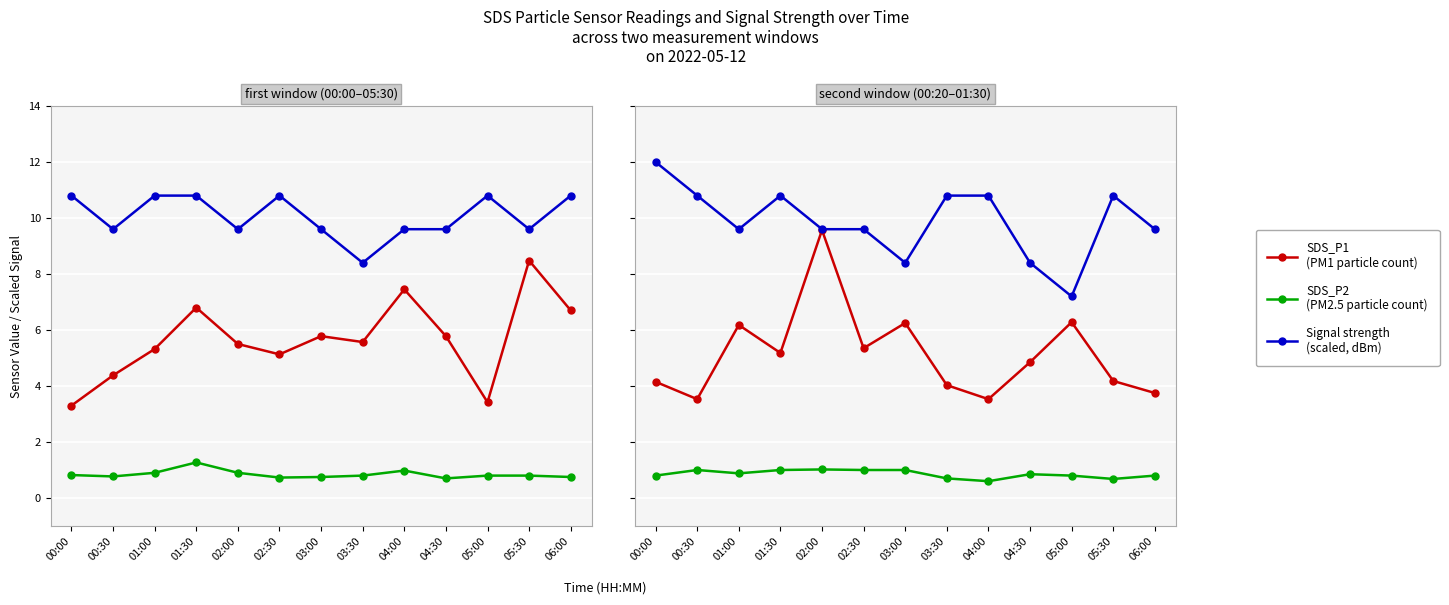

Reading left to right, extract all data points from this chart.

SDS_P1 (first window): 00:00=3.3	00:30=4.4	01:00=5.3	01:30=6.8	02:00=5.5	02:30=5.1	03:00=5.8	03:30=5.6	04:00=7.5	04:30=5.8	05:00=3.4	05:30=8.5	06:00=6.7
SDS_P2 (first window): 00:00=0.8	00:30=0.8	01:00=0.9	01:30=1.3	02:00=0.9	02:30=0.7	03:00=0.8	03:30=0.8	04:00=1.0	04:30=0.7	05:00=0.8	05:30=0.8	06:00=0.8
Signal (first window): 00:00=10.8	00:30=9.6	01:00=10.8	01:30=10.8	02:00=9.6	02:30=10.8	03:00=9.6	03:30=8.4	04:00=9.6	04:30=9.6	05:00=10.8	05:30=9.6	06:00=10.8
SDS_P1 (second window): 00:00=4.2	00:30=3.5	01:00=6.2	01:30=5.2	02:00=9.6	02:30=5.3	03:00=6.2	03:30=4.0	04:00=3.5	04:30=4.8	05:00=6.3	05:30=4.2	06:00=3.8
SDS_P2 (second window): 00:00=0.8	00:30=1.0	01:00=0.9	01:30=1.0	02:00=1.0	02:30=1.0	03:00=1.0	03:30=0.7	04:00=0.6	04:30=0.8	05:00=0.8	05:30=0.7	06:00=0.8
Signal (second window): 00:00=12.0	00:30=10.8	01:00=9.6	01:30=10.8	02:00=9.6	02:30=9.6	03:00=8.4	03:30=10.8	04:00=10.8	04:30=8.4	05:00=7.2	05:30=10.8	06:00=9.6